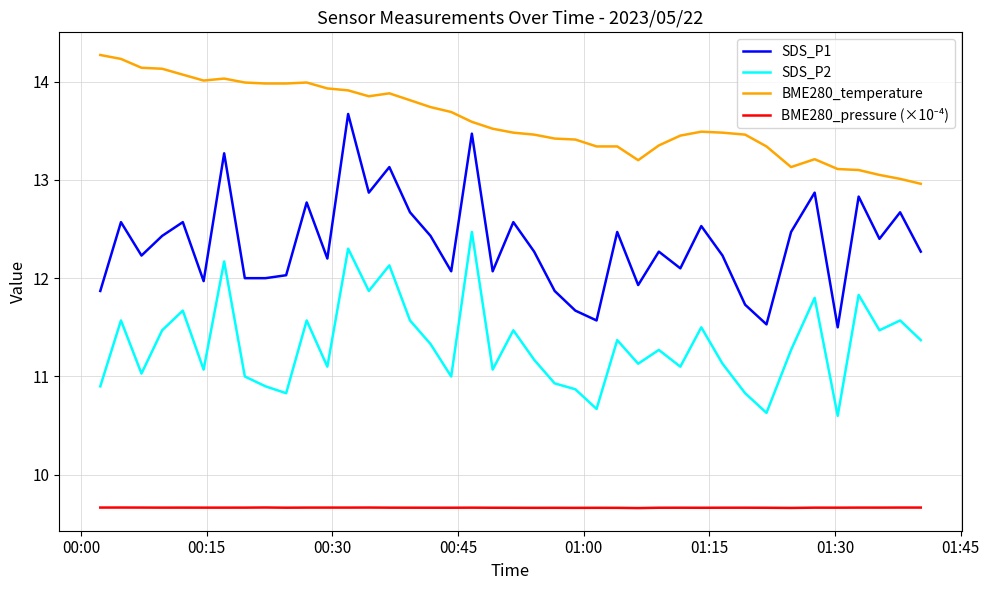

Which series has the largest range (max minus min)?

SDS_P1